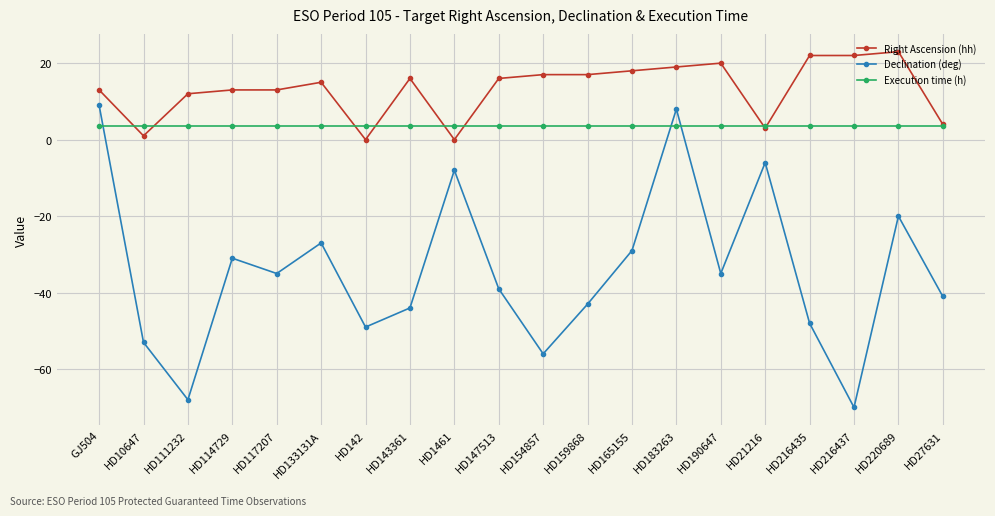

How many values in Declination (deg) are above zero?

2